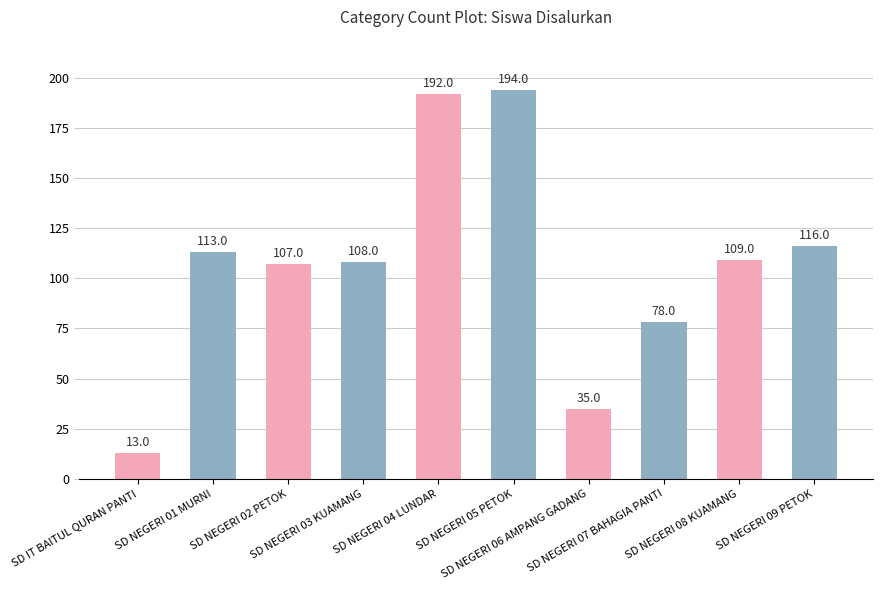

Reading left to right, list all the values displayed in this chart.

13	113	107	108	192	194	35	78	109	116